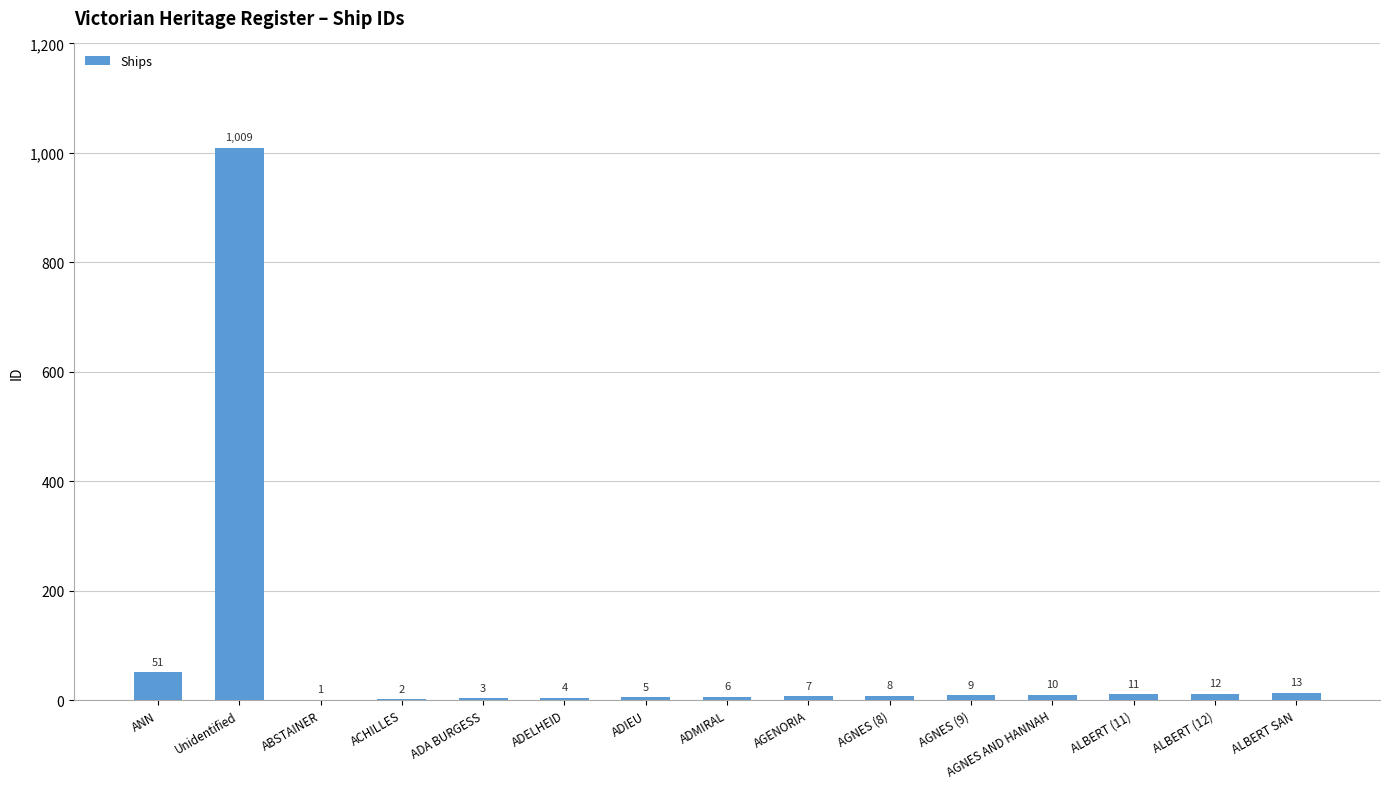

What is the sum of all values?

1151